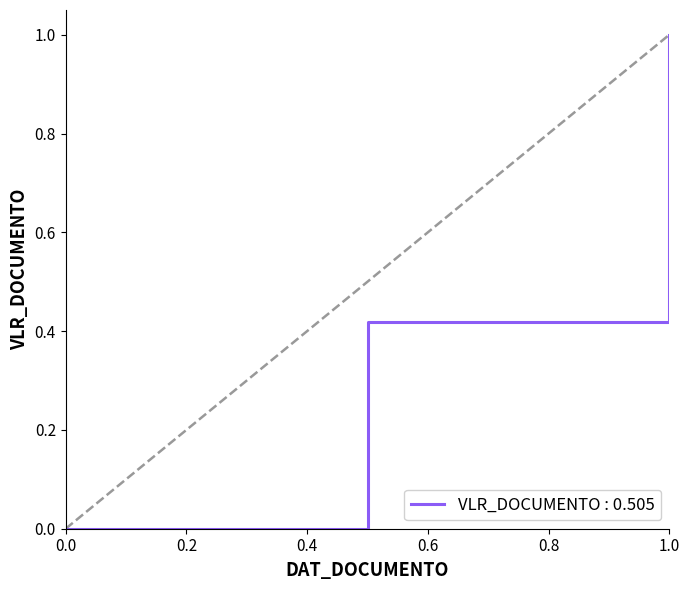

What is the difference between the maximum and minimum values?

1.0